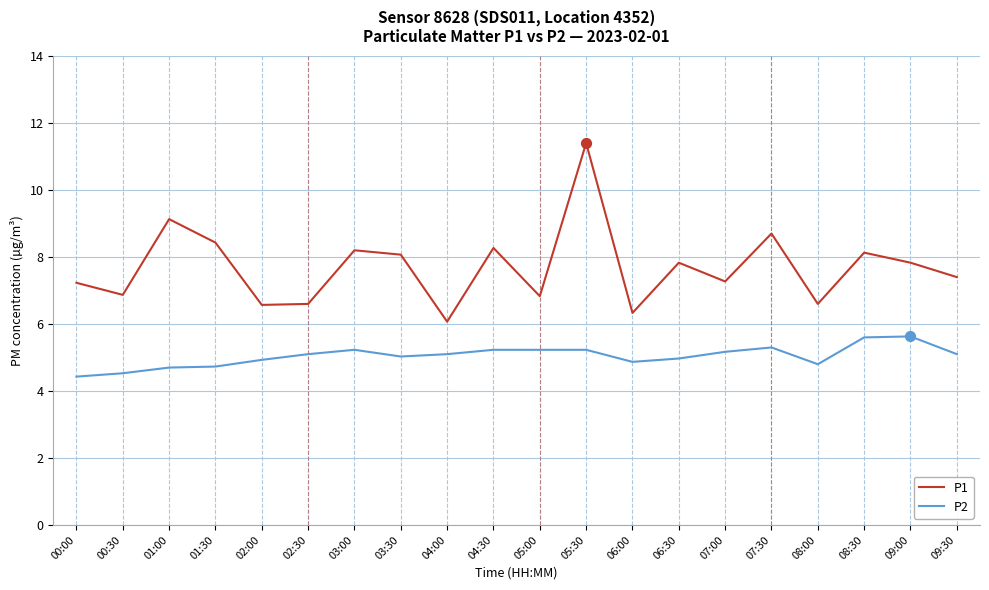

What is the difference between the highest and lowest values at 00:00?

2.8